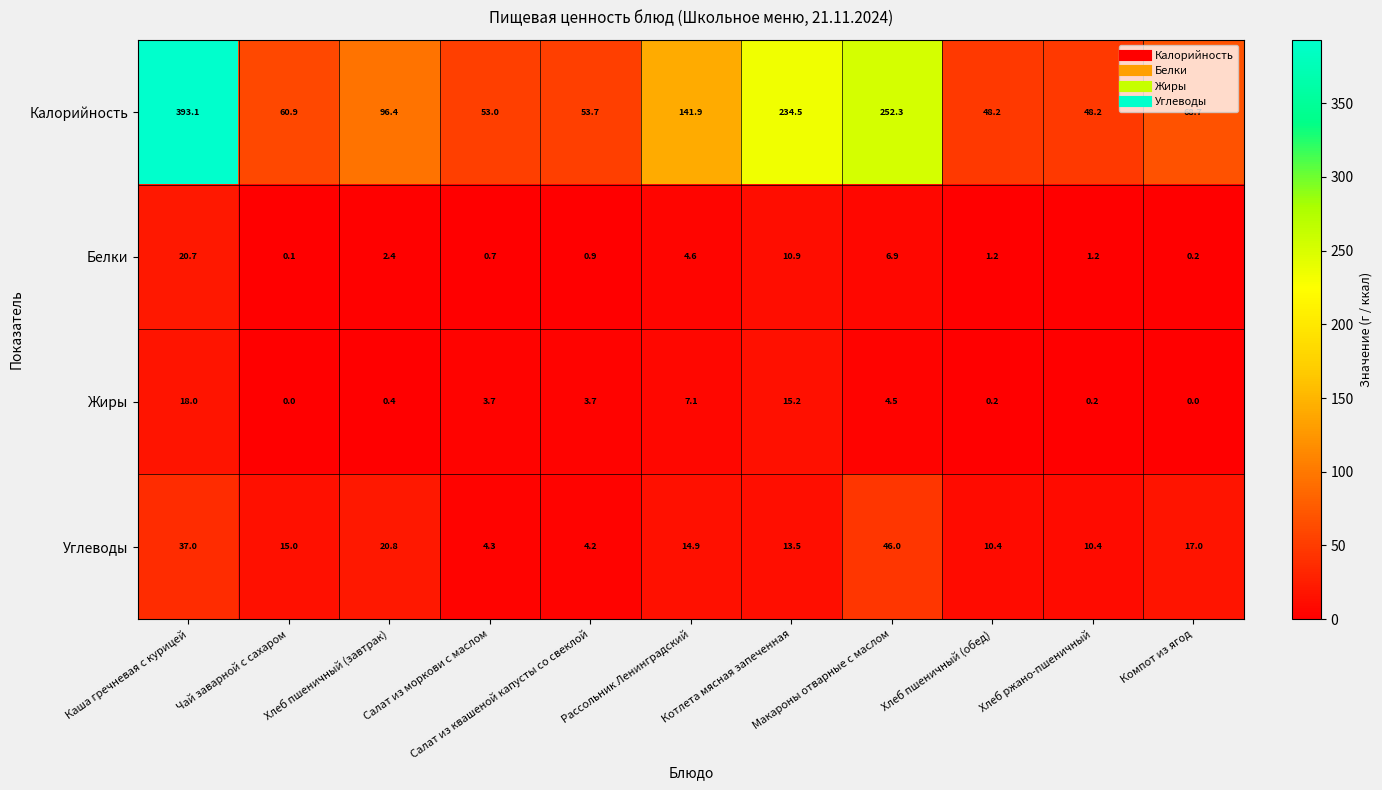

What is the sum of all Белки values?

49.8